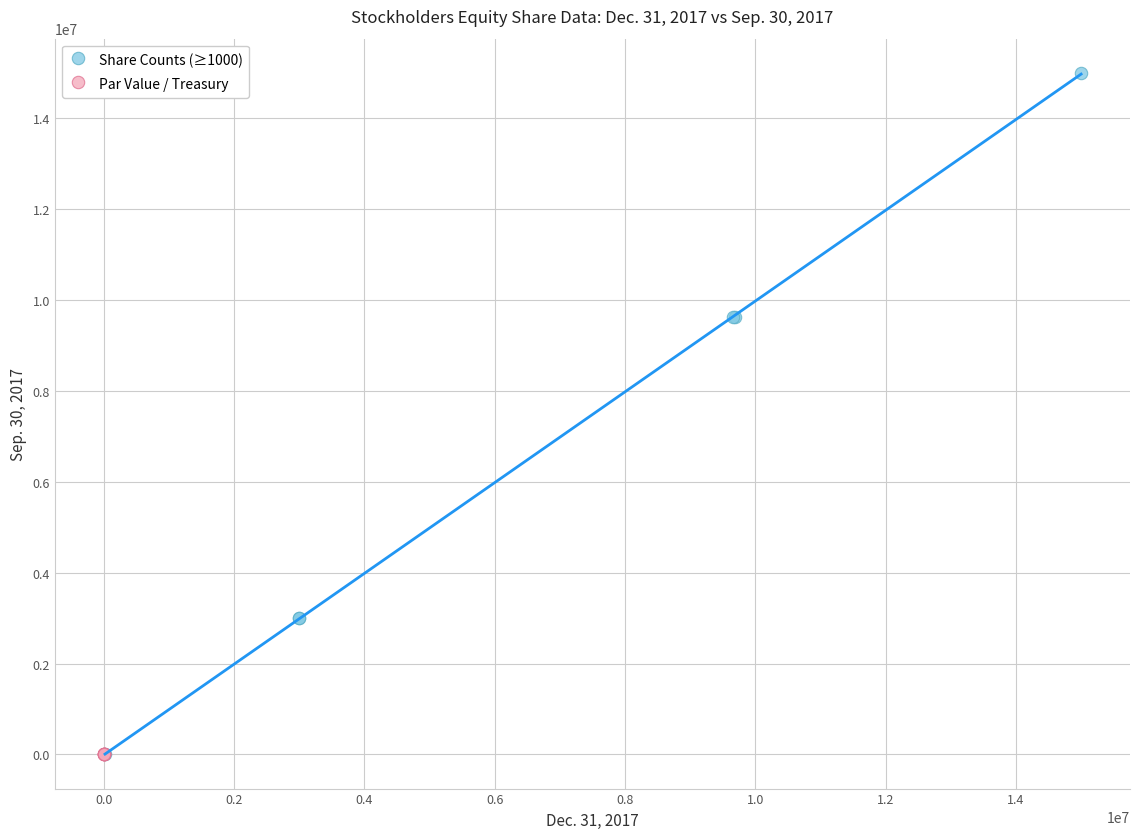

Which series has the widest spread of Y values?

Share Counts (≥1000)